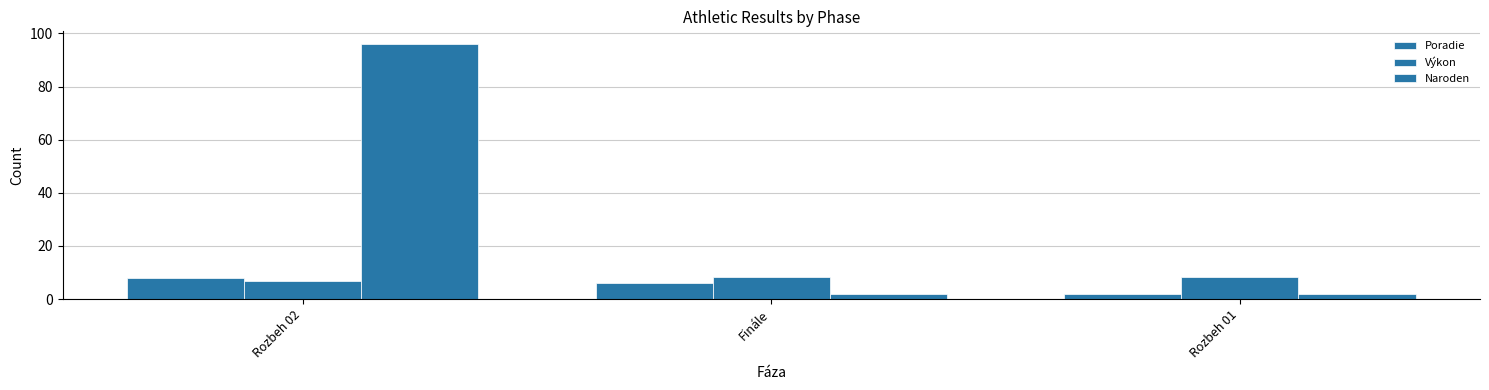

At which label does Naroden reach its minimum?

Finále